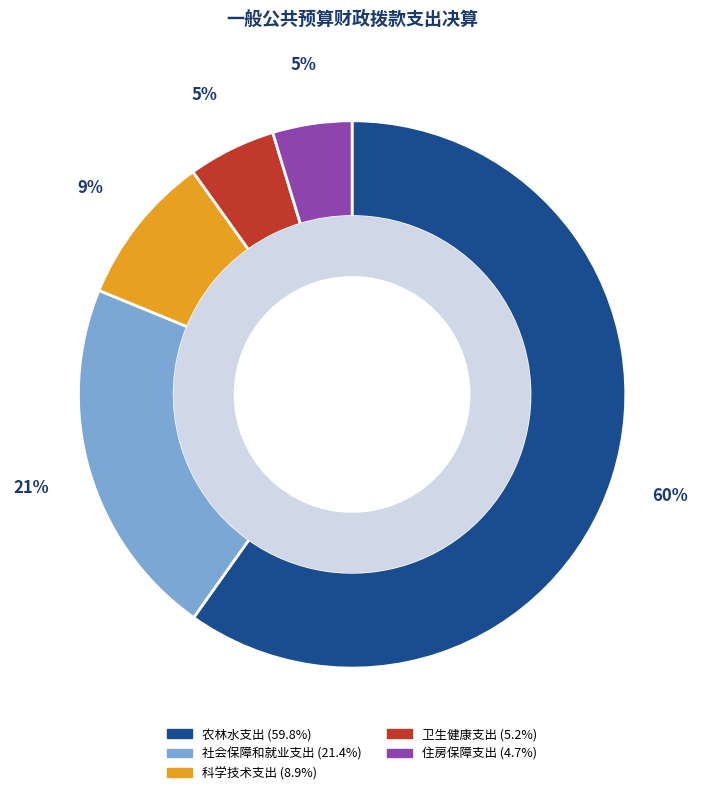

Which slice is the largest?

农林水支出